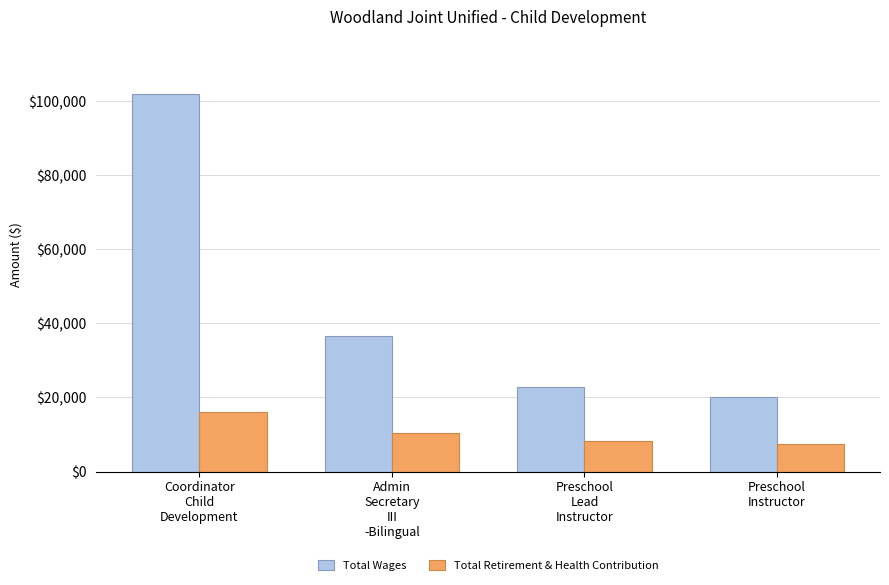

Which series has the widest spread of values?

Total Wages